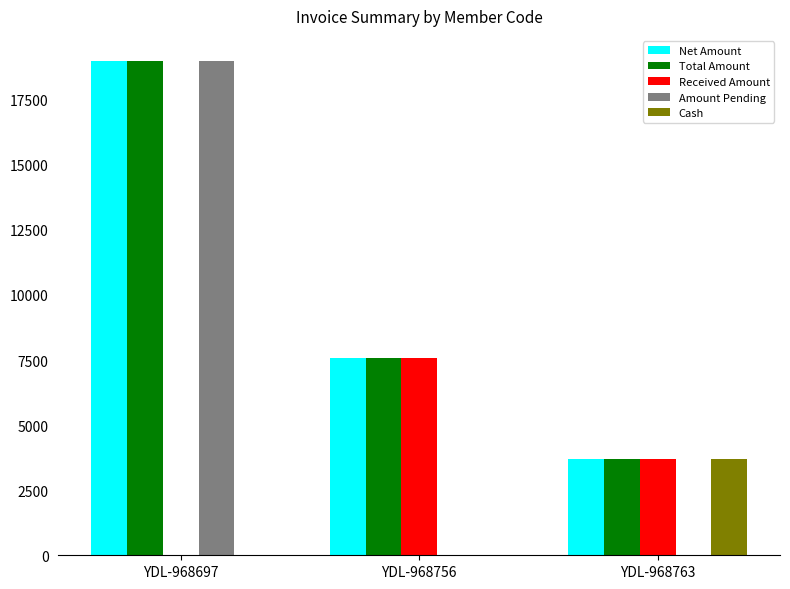

At which label is Total Amount closest to 11350?

YDL-968756